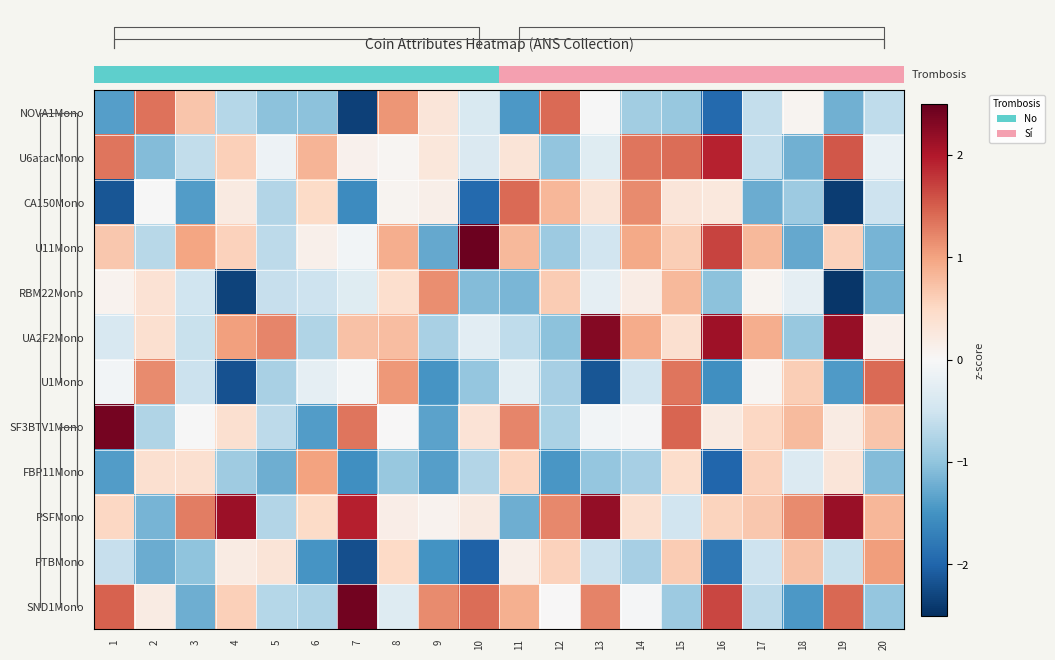

How many distinct data groups are displayed?

12